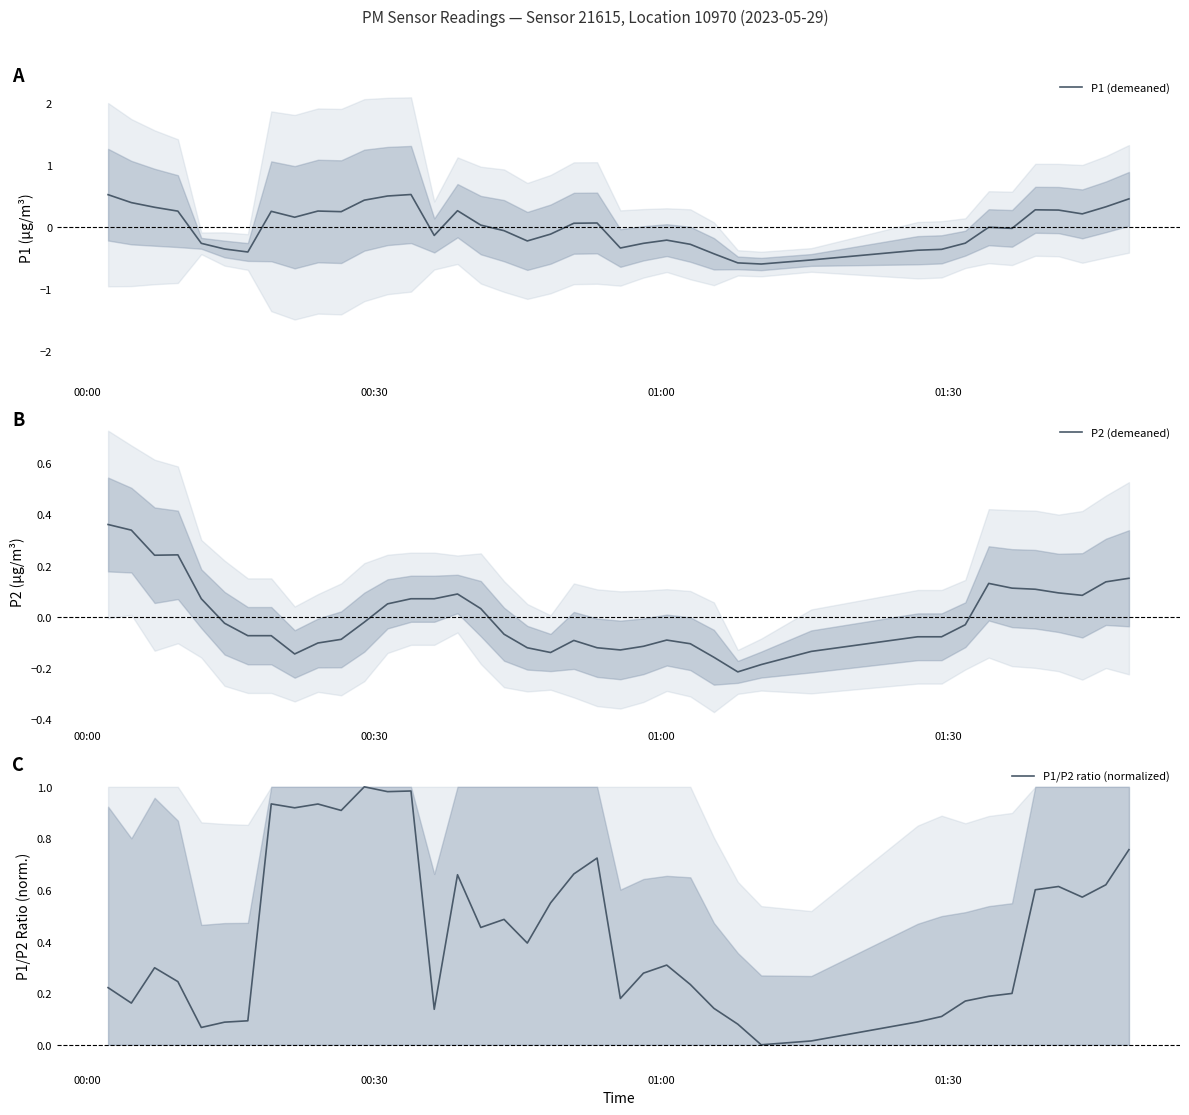

Which category has the highest value in the P2 (demeaned) series?

00:00